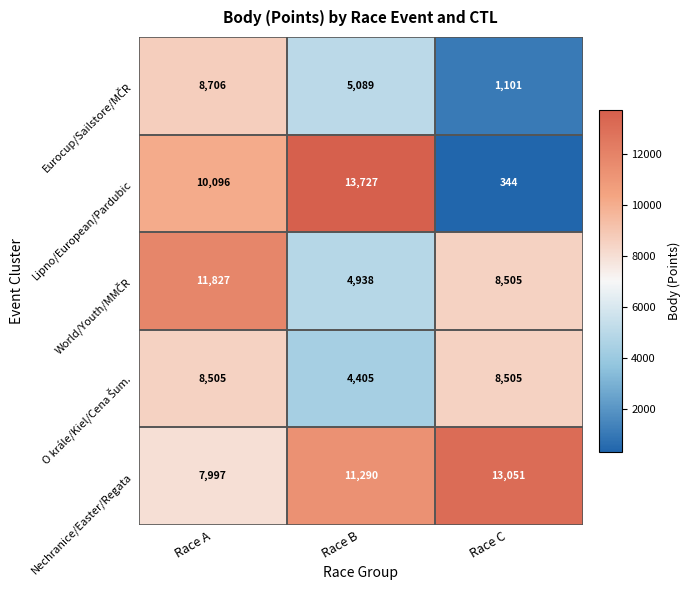

Which series has the largest total across all categories?

Nechranice/Easter/Regata